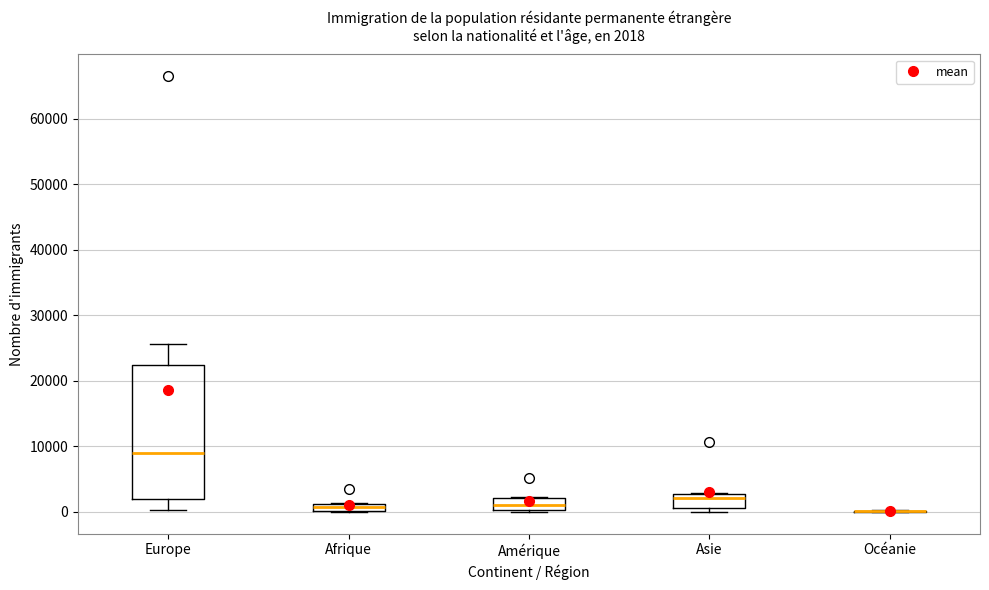

Which box is the tallest, from its lower edge to its upper edge?

Europe